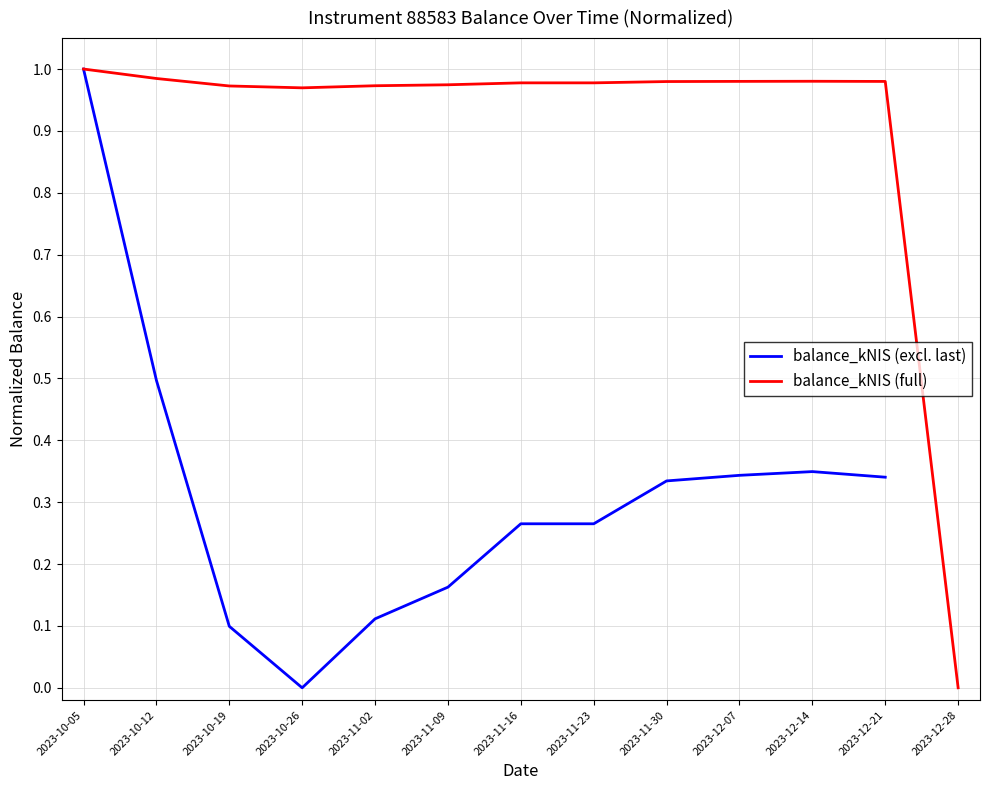

Between 2023-10-19 and 2023-11-09, which is larger?

2023-11-09